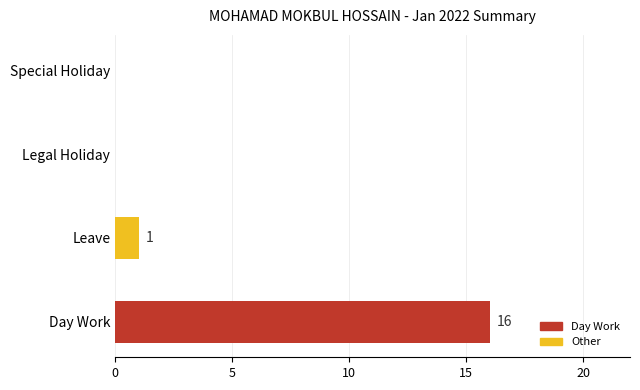

Are the bars grouped side by side (vs. stacked)?

No